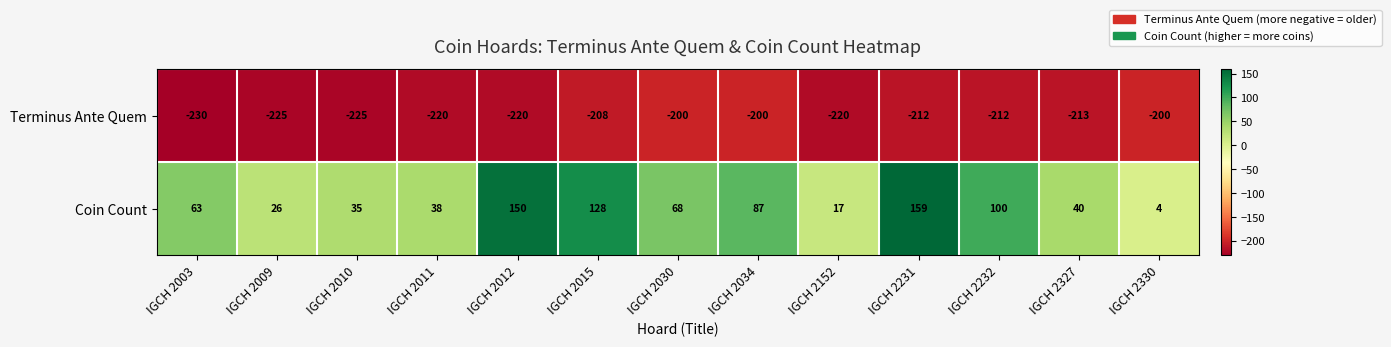

What is the total value across all series at IGCH 2009?

-199